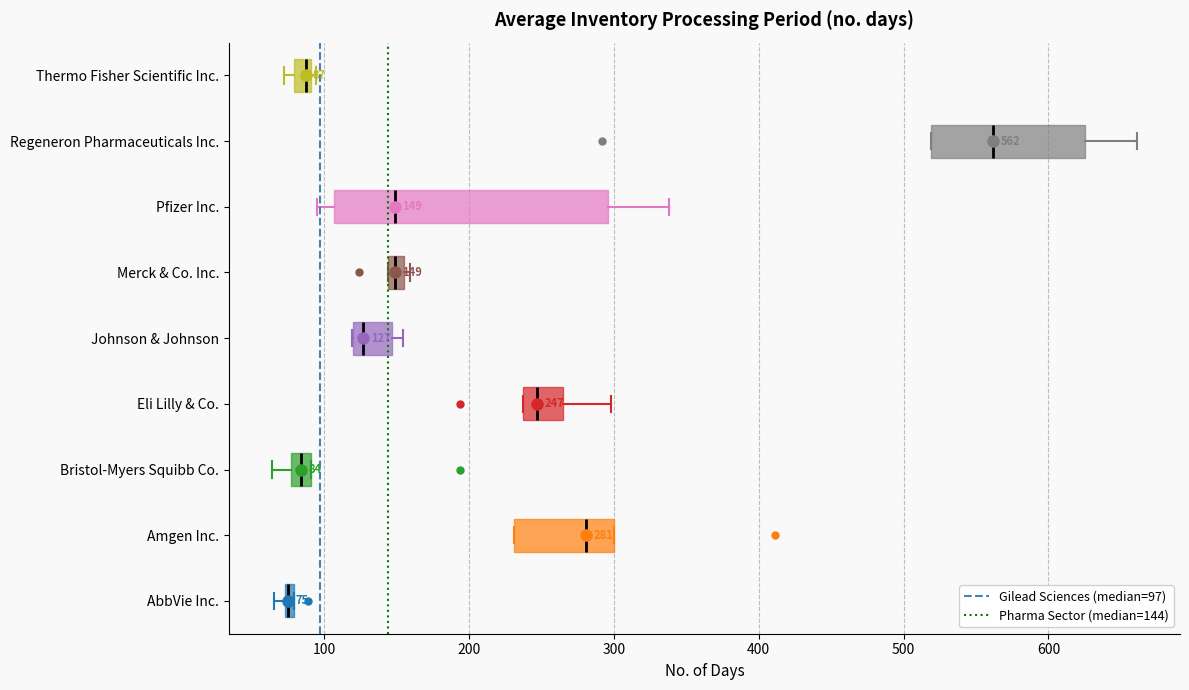

Comparing the boxes themselves (not the whiskers), which one is the widest?

Pfizer Inc.